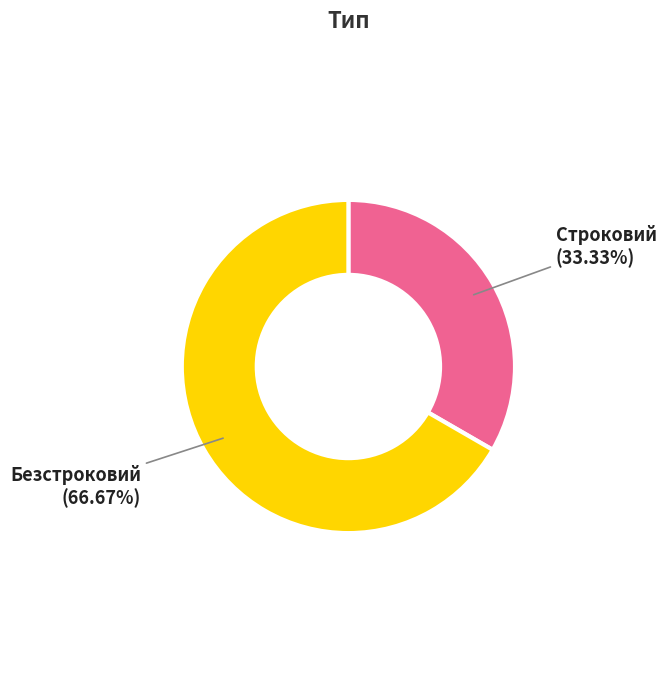

Do Строковий and Безстроковий together represent more than half of the pie?

Yes